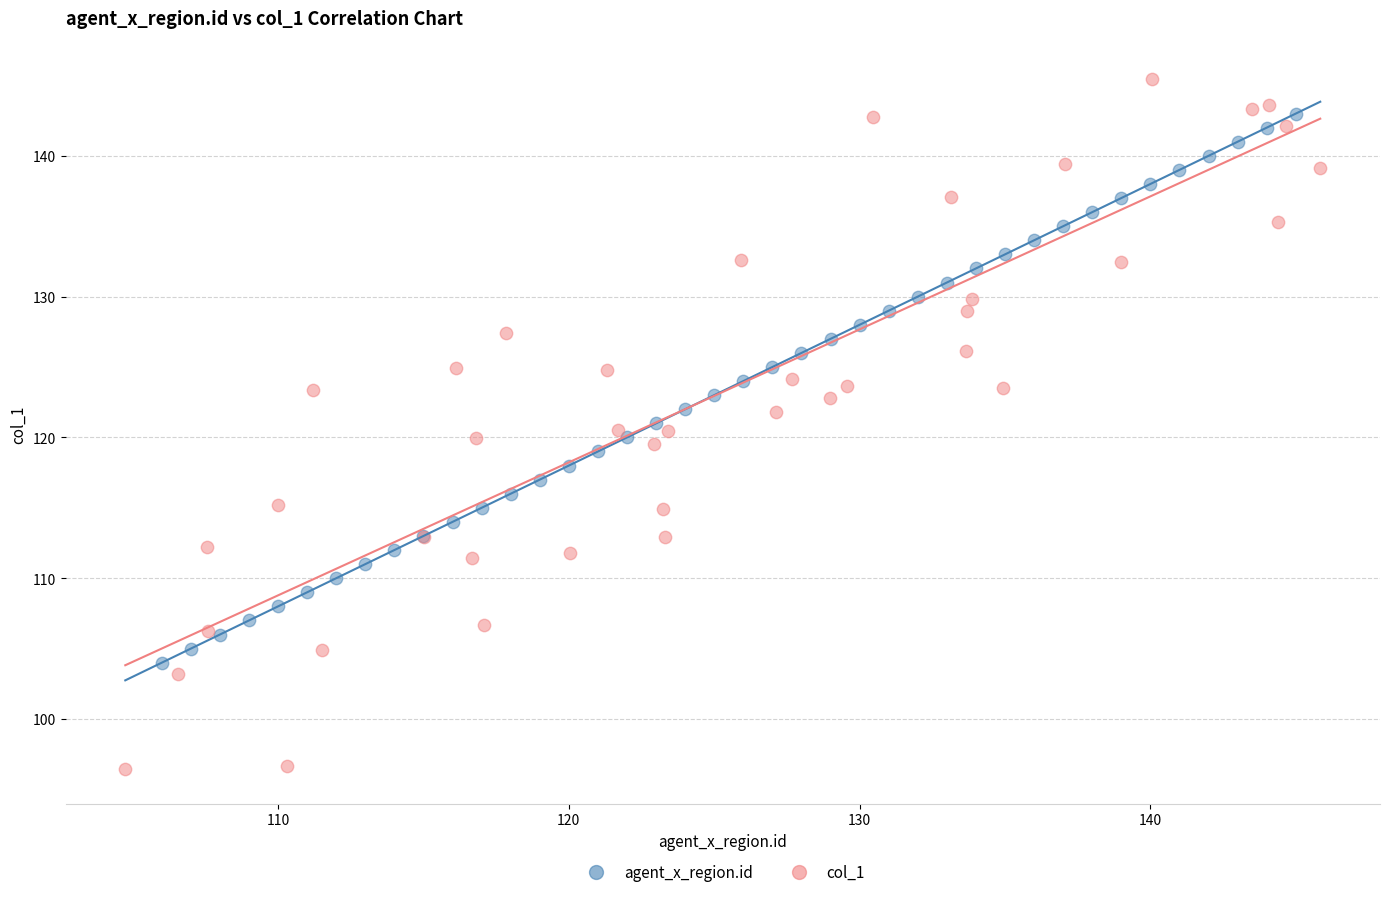

What are all the series names shown in the legend?

agent_x_region.id, col_1